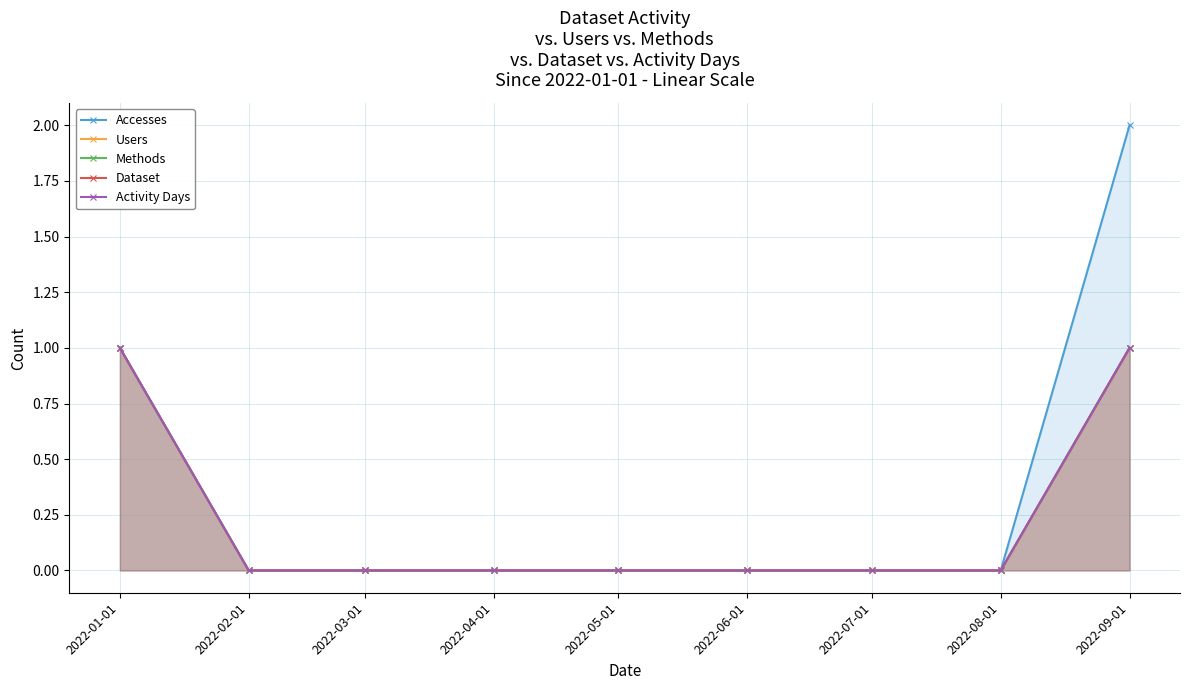

At which category does the chart reach its minimum across all series?

2022-02-01